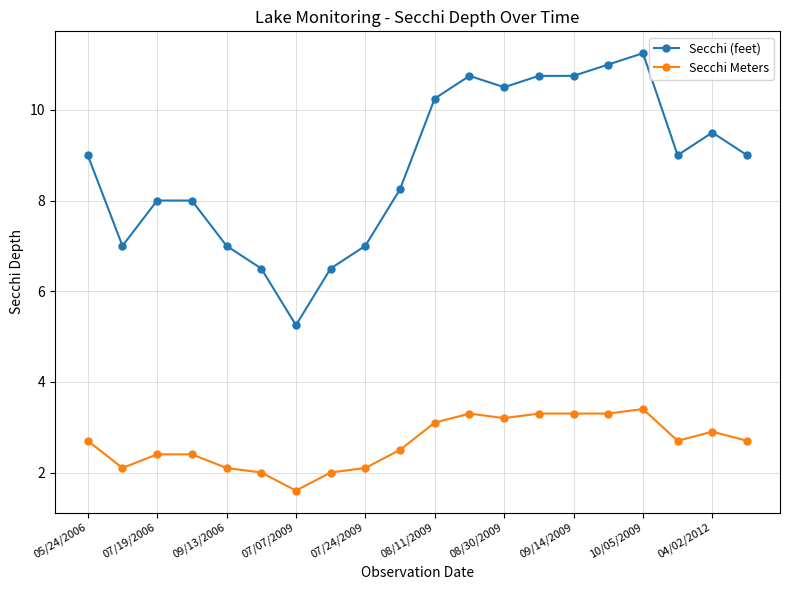

What is the value of the Secchi (feet) point at the 16th from the left?

11.0